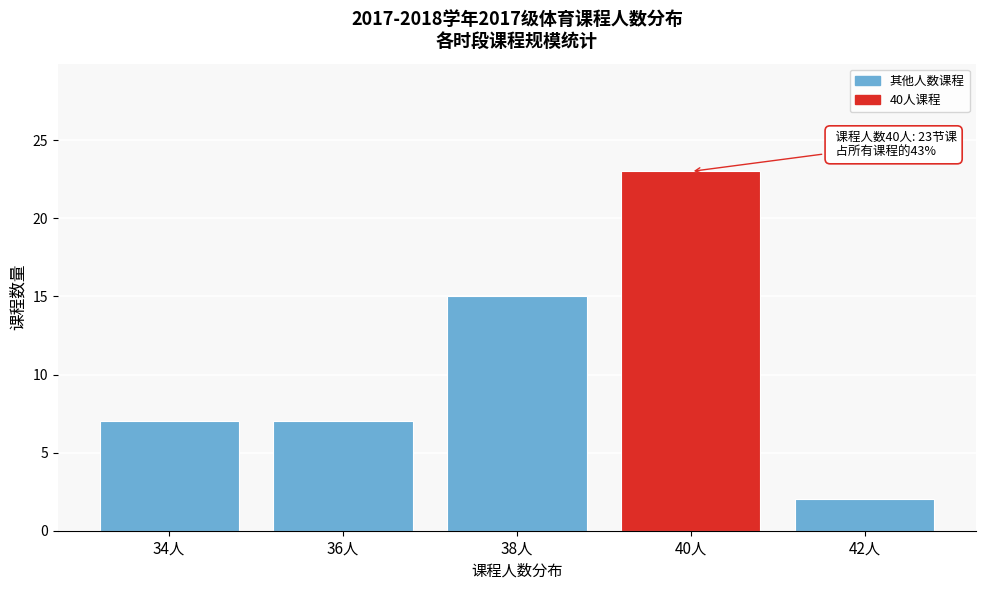

Reading left to right, list all the values displayed in this chart.

7	7	15	23	2